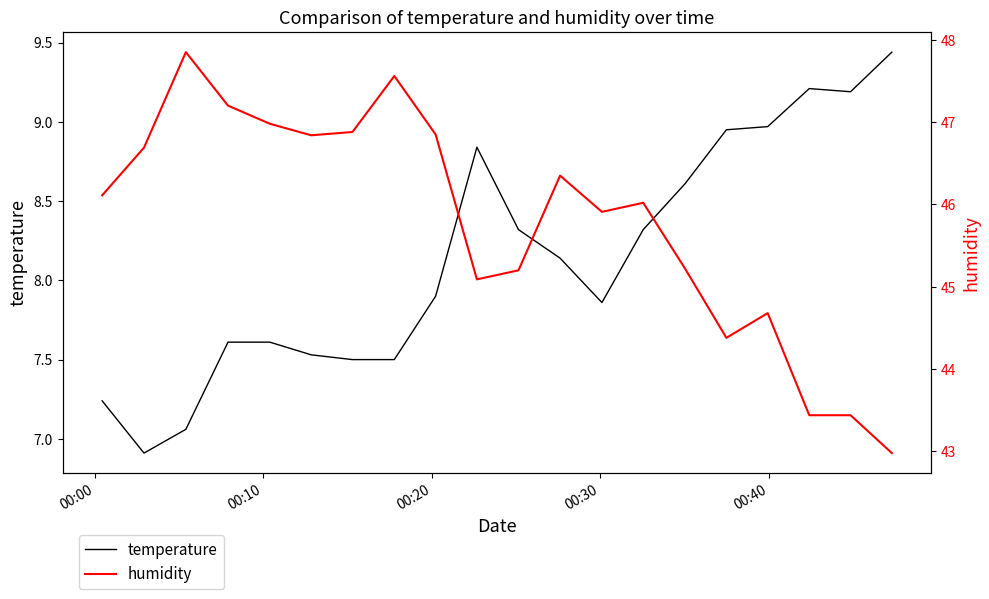

What are all the series names shown in the legend?

temperature, humidity